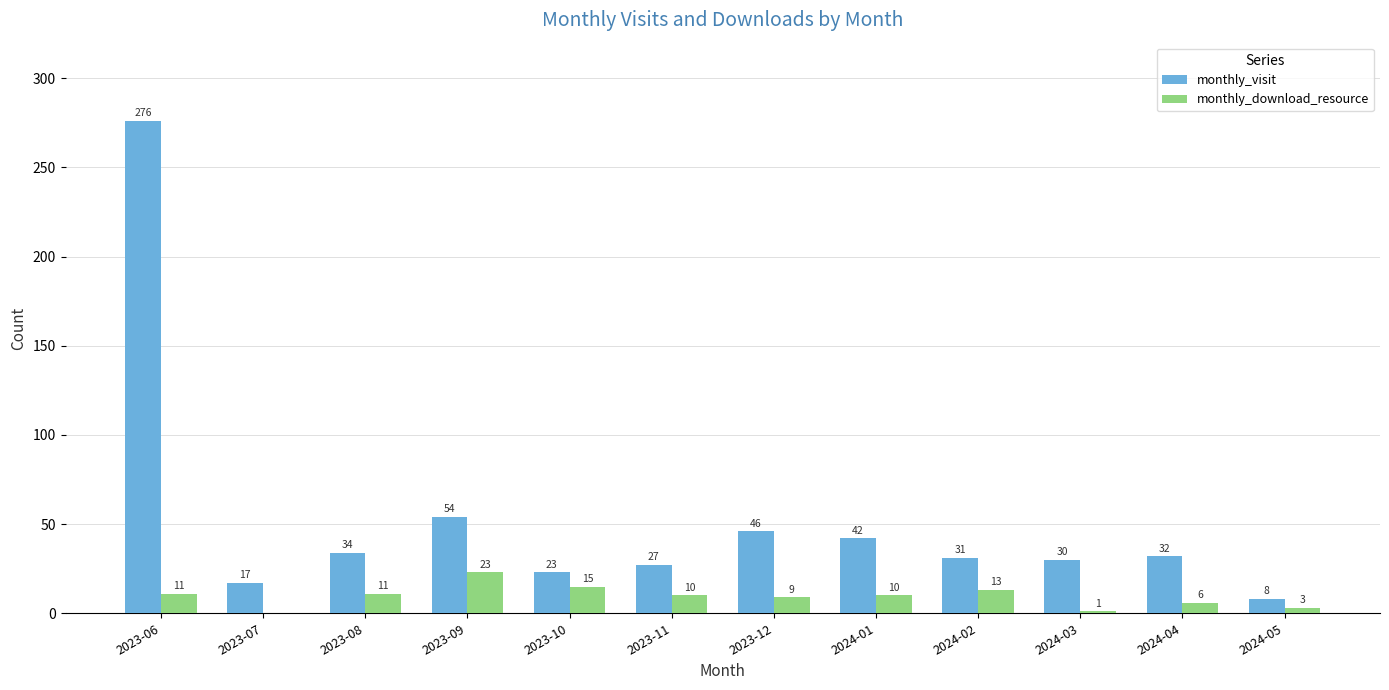

What is the maximum value for monthly_download_resource?

23